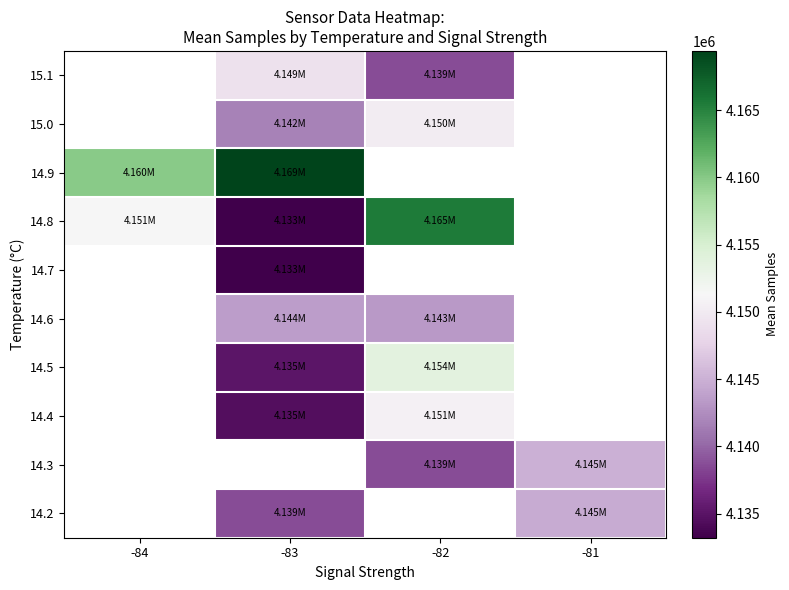

What is the greatest value displayed?

4169399.5